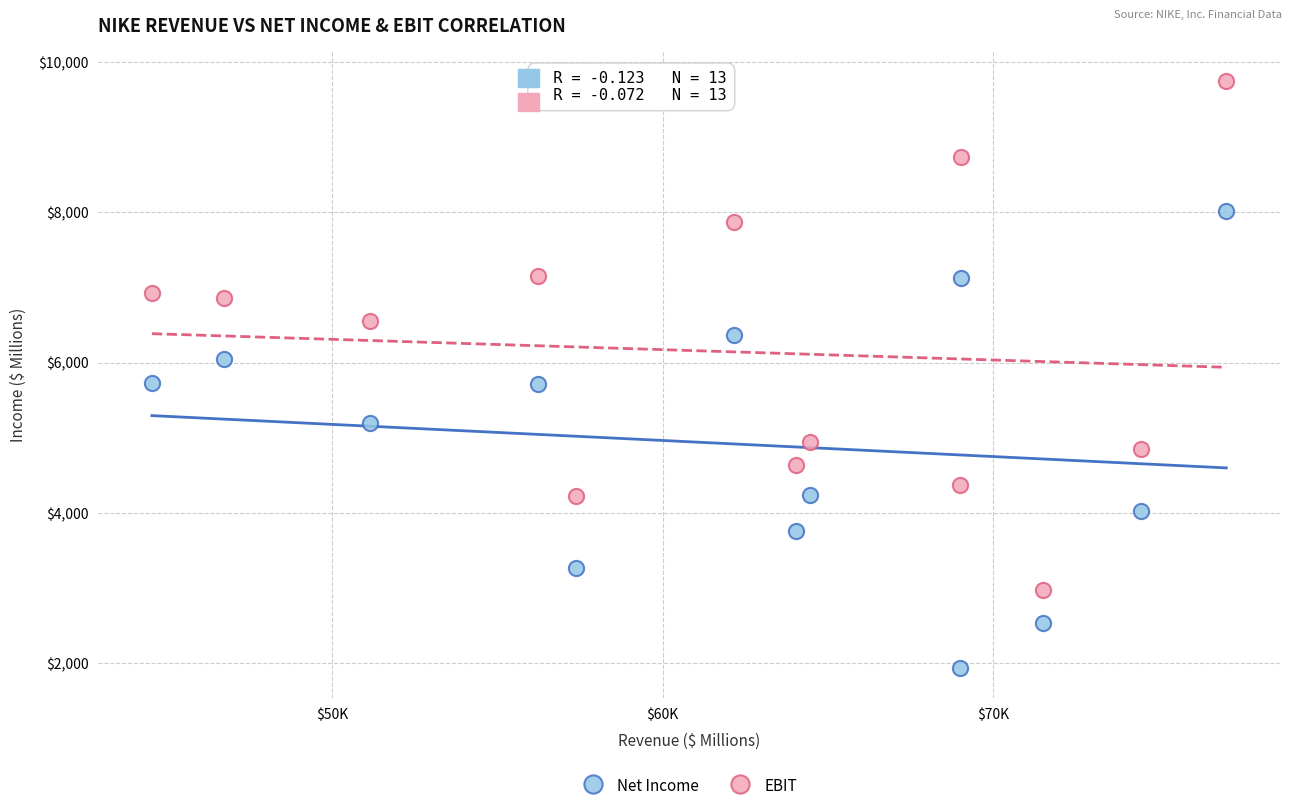

What are all the series names shown in the legend?

Net Income, EBIT